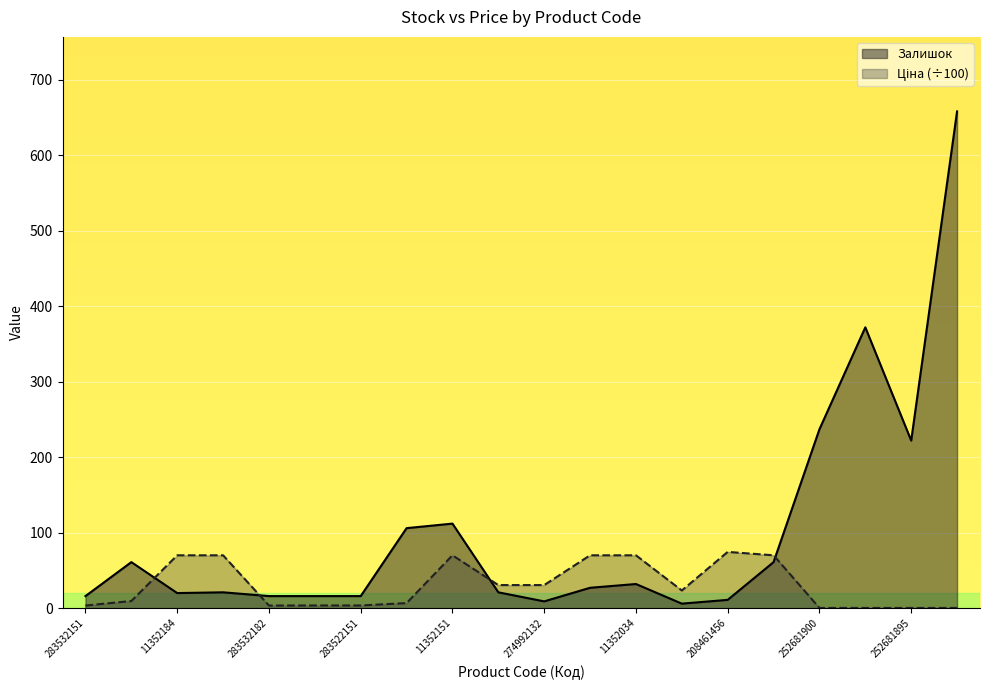

Rank the categories by Залишок value from highest to lowest.

252681891, 252681899, 252681900, 252681895, 11352151, 283502182, 283892151, 11352029, 11352034, 11352036, 11352182, 274992152, 11352184, 283532151, 283532182, 283522182, 283522151, 208461456, 274992132, 11351861